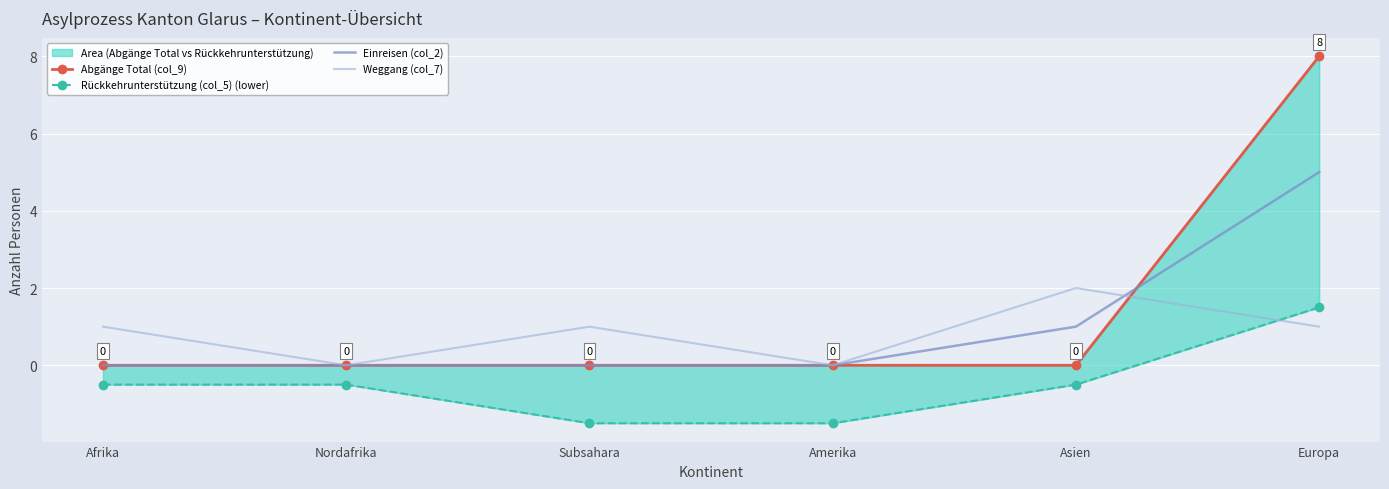

True or false: Weggang (col_7) has a value of 1.2 at Asien.

False